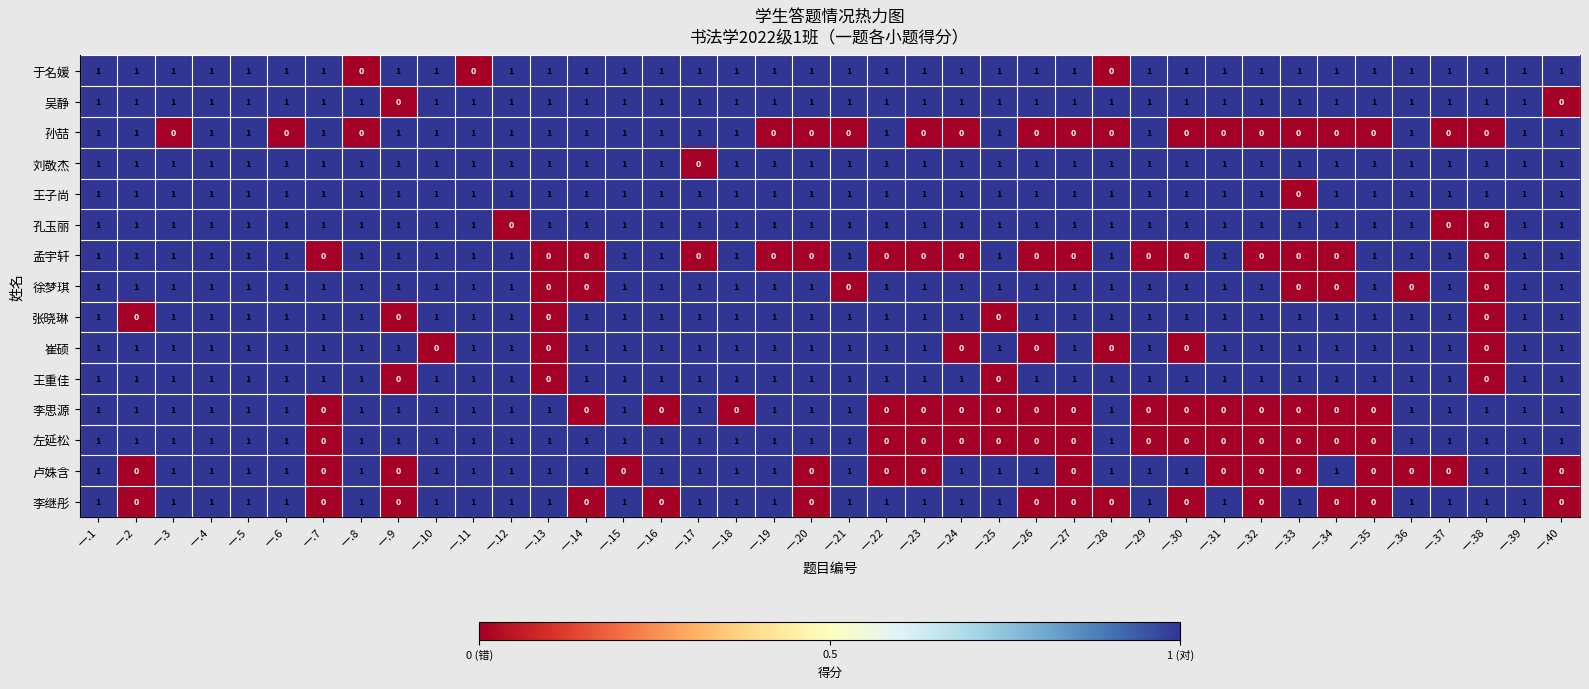

True or false: 左延松 has a value of 0 at 一.12.

False